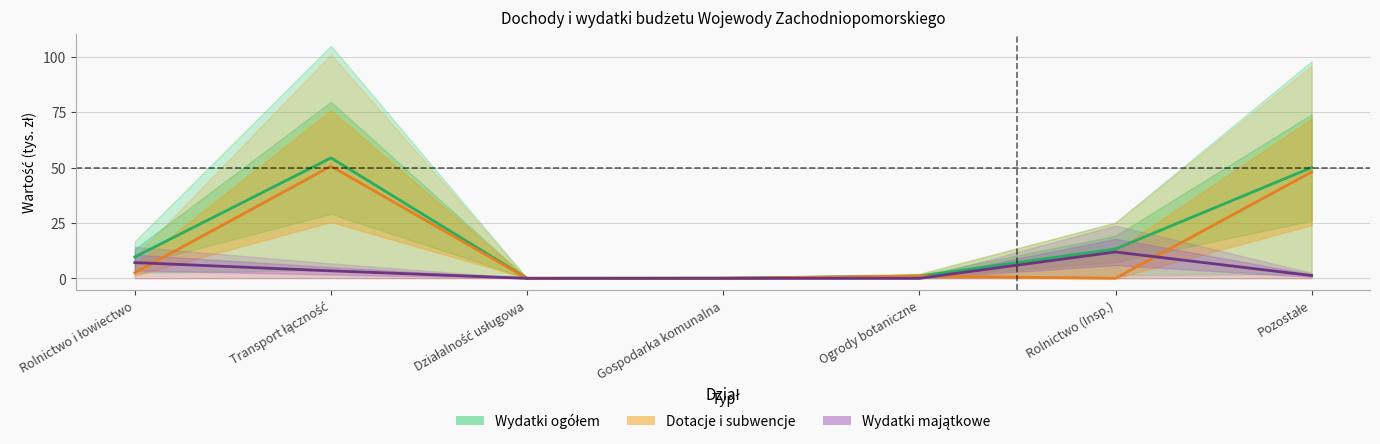

What position from the right is Rolnictwo (Insp.)?

2